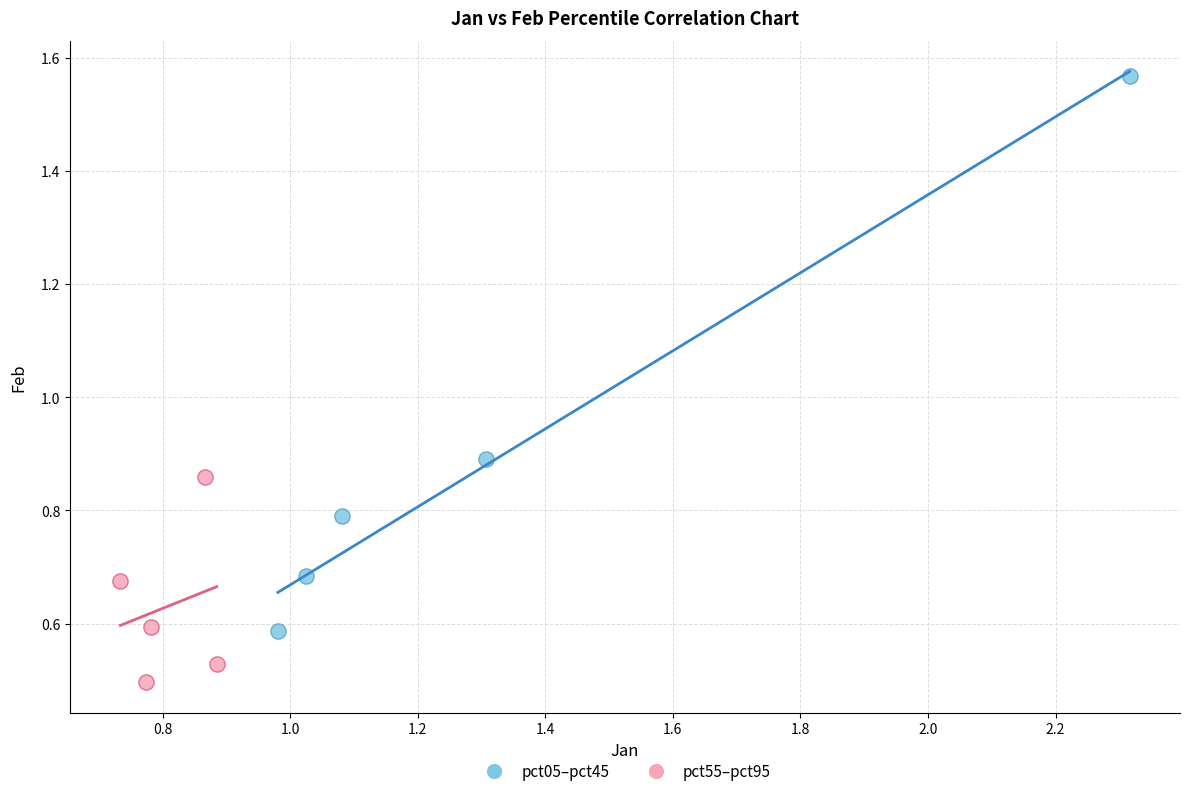

Which series contains the lowest Y value?

pct55–pct95